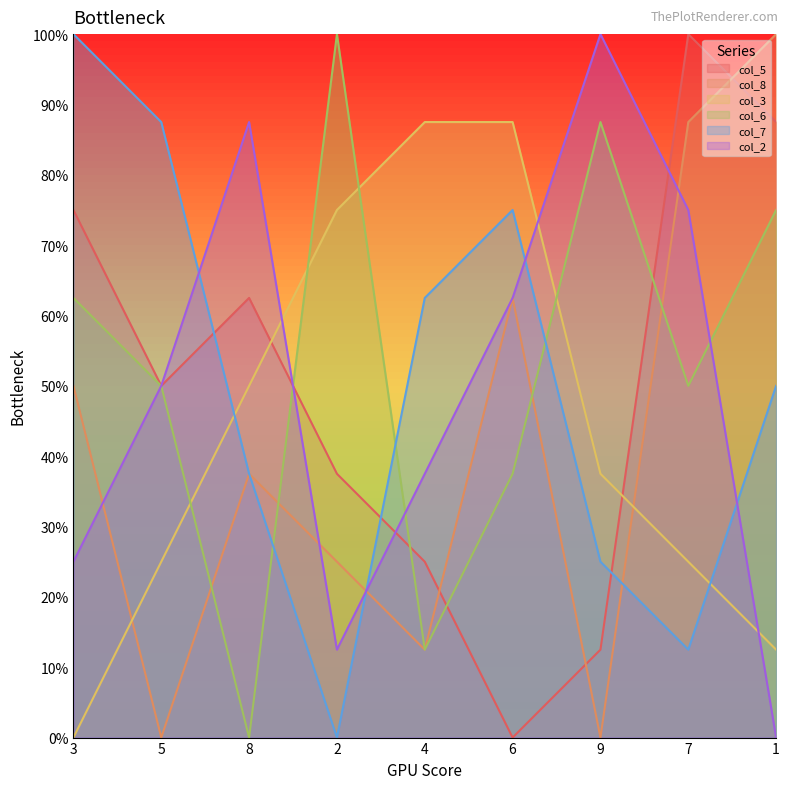

What is the value of the col_3 point at the 8th from the left?

0.2